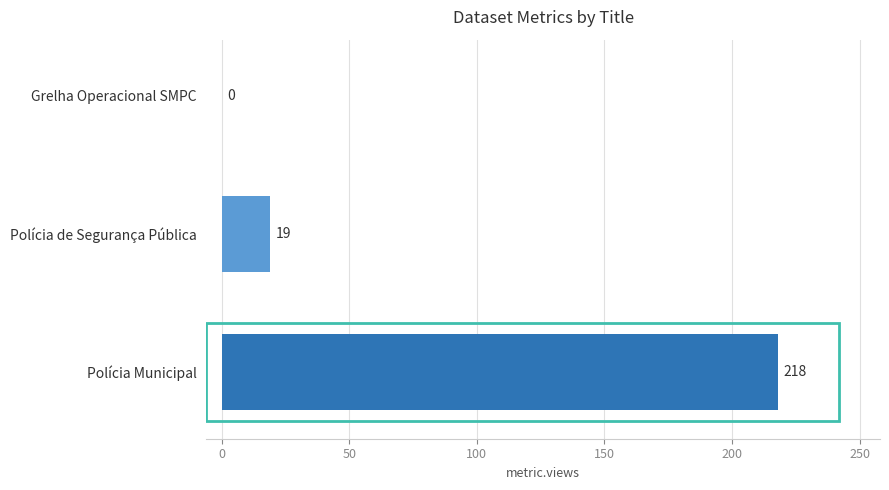

What is the average value?

79